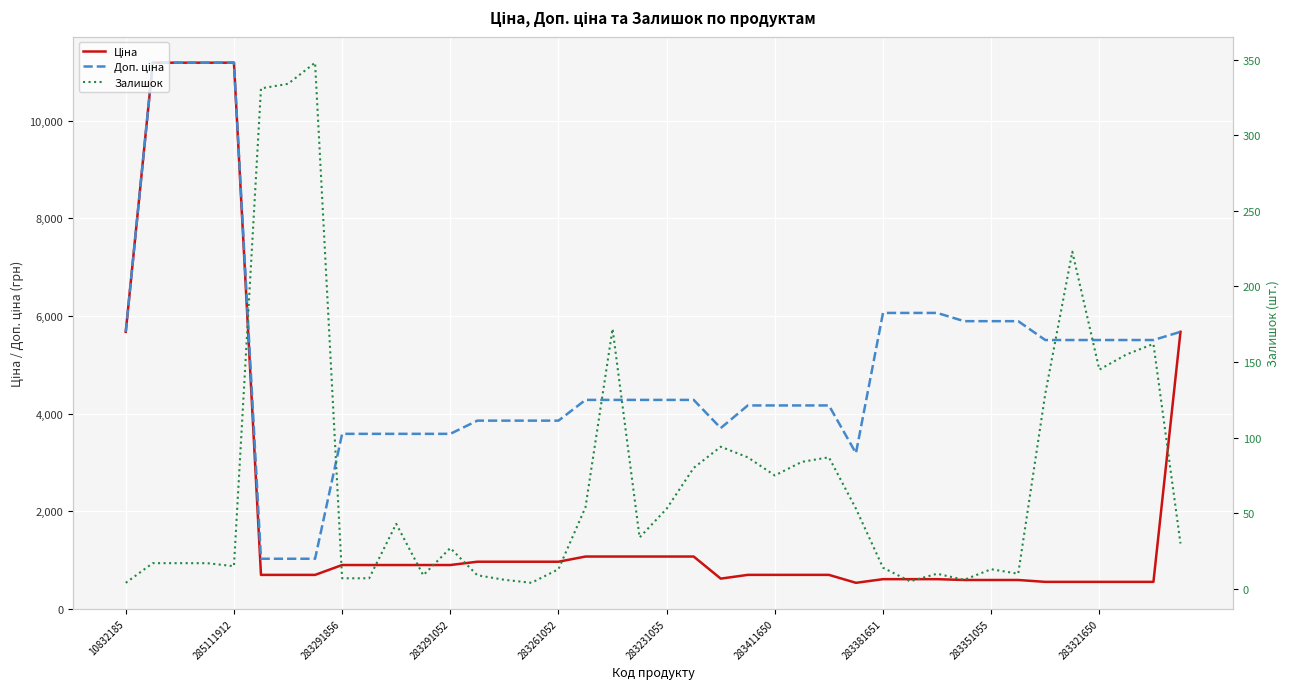

True or false: Залишок and Доп. ціна cross at least once.

False